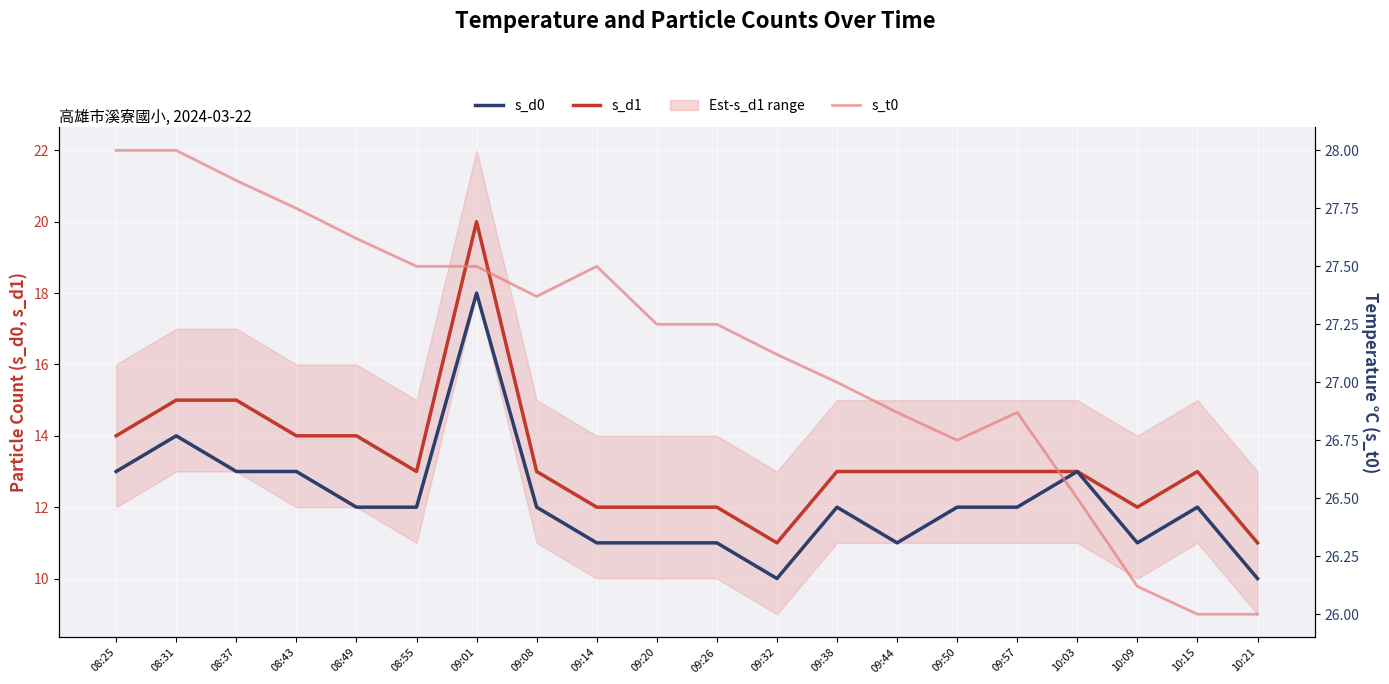

Does the chart display data point markers on the line(s)?

No